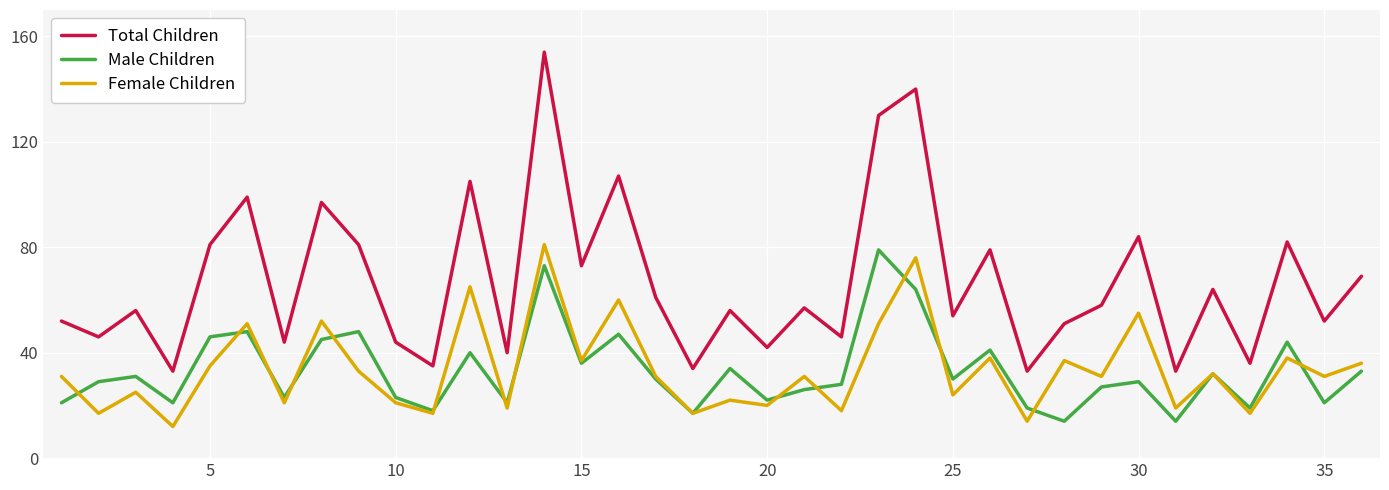

Which series has the largest total across all categories?

Total Children